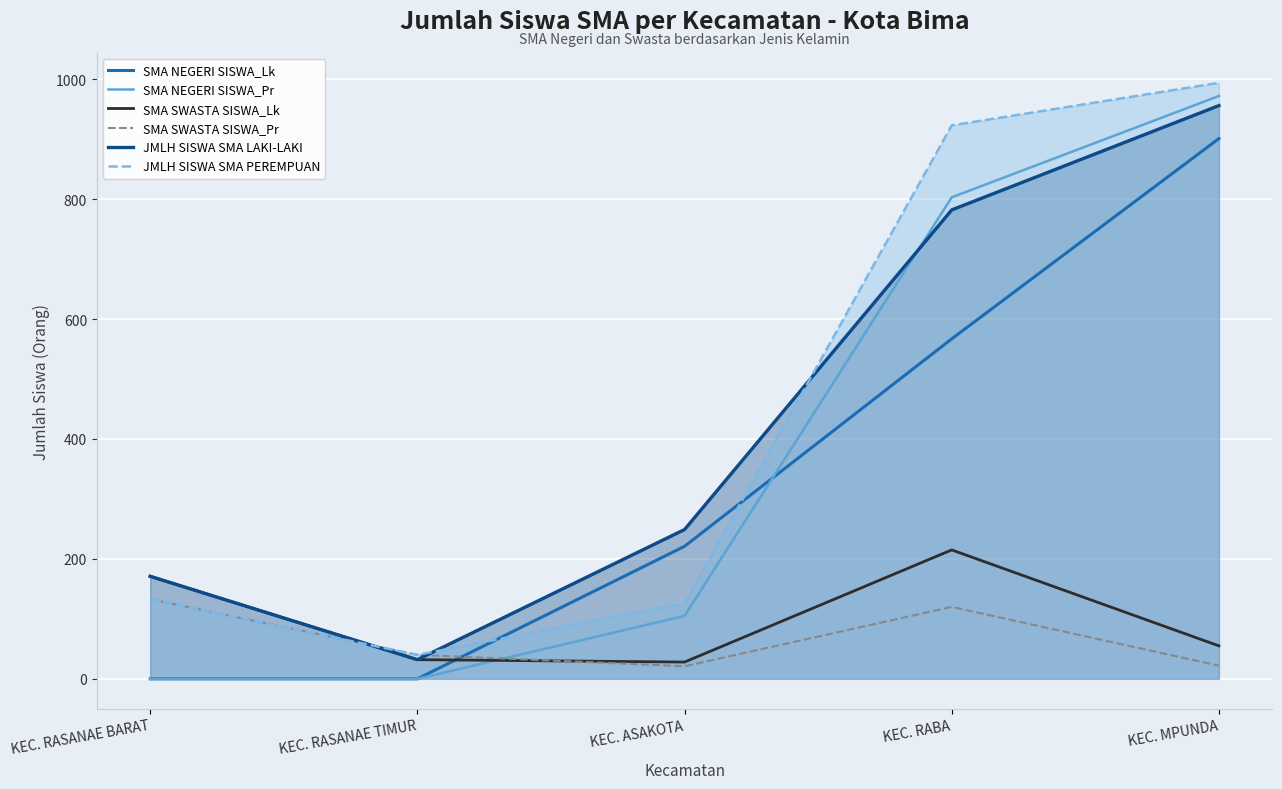

True or false: JMLH SISWA SMA LAKI-LAKI and SMA NEGERI SISWA_Lk intersect in this chart.

False